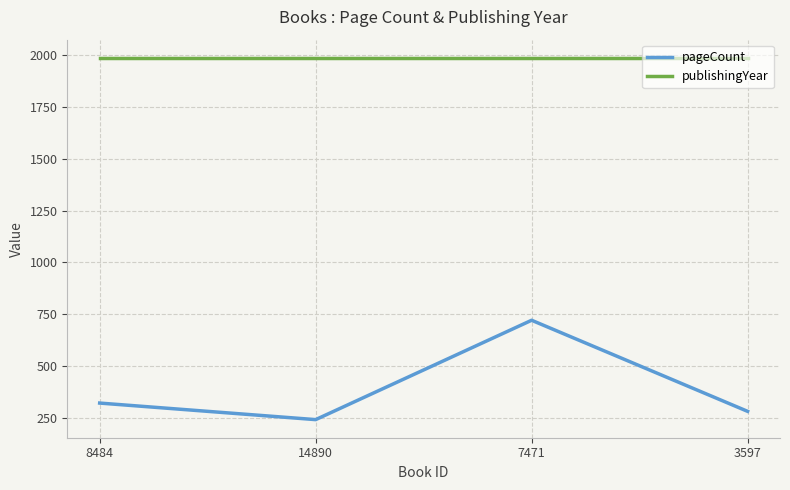

True or false: pageCount and publishingYear cross at least once.

False